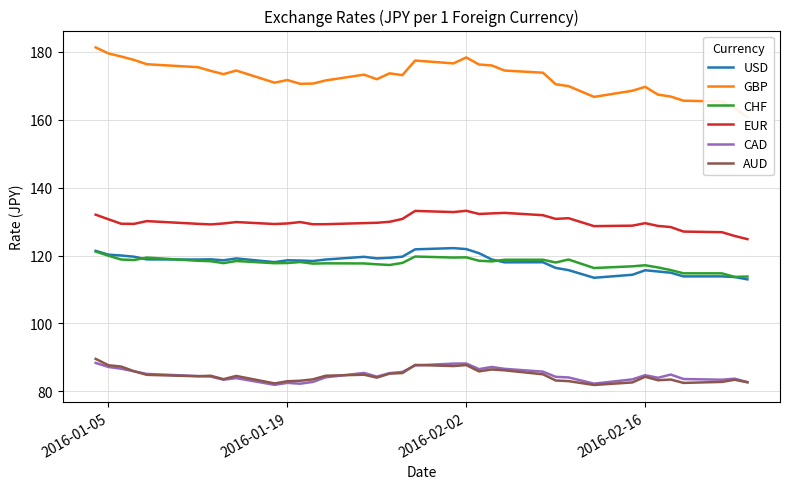

True or false: AUD and USD cross at least once.

False